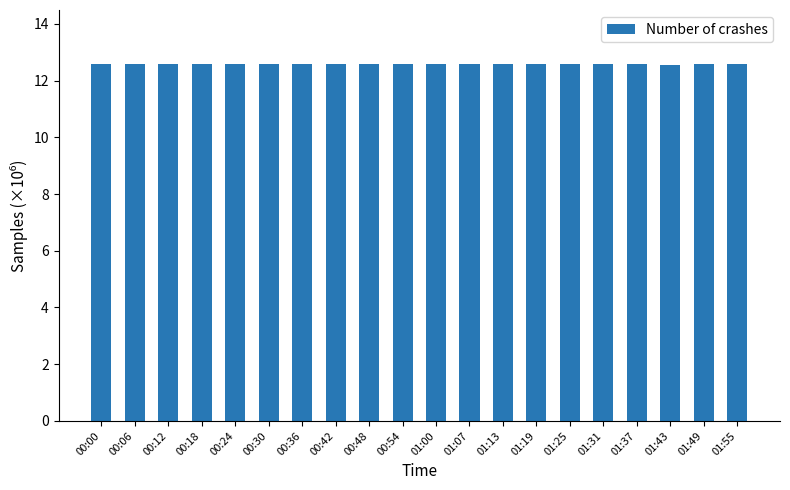

What is the smallest value displayed?

12.6